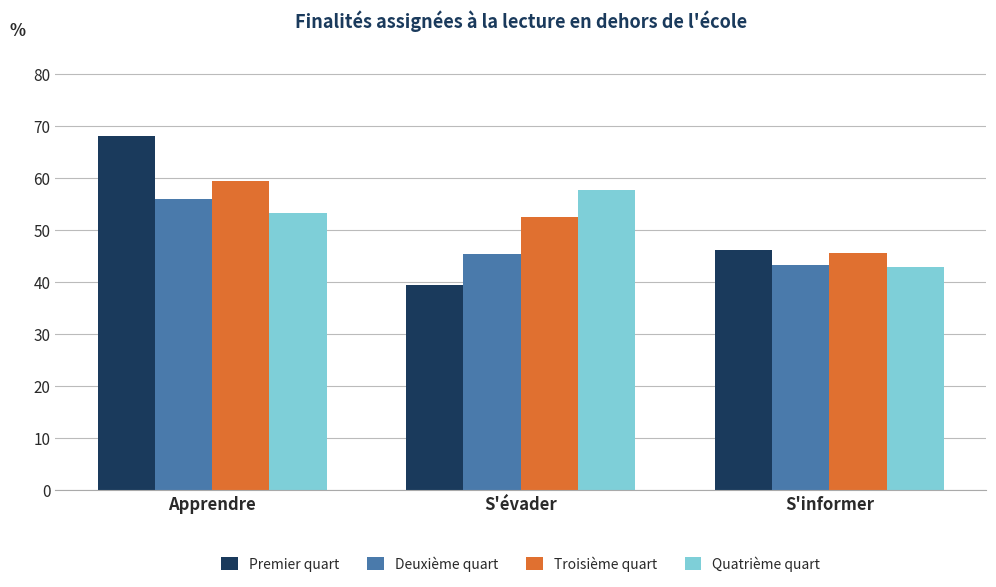

At which label is Quatrième quart closest to 50?

Apprendre